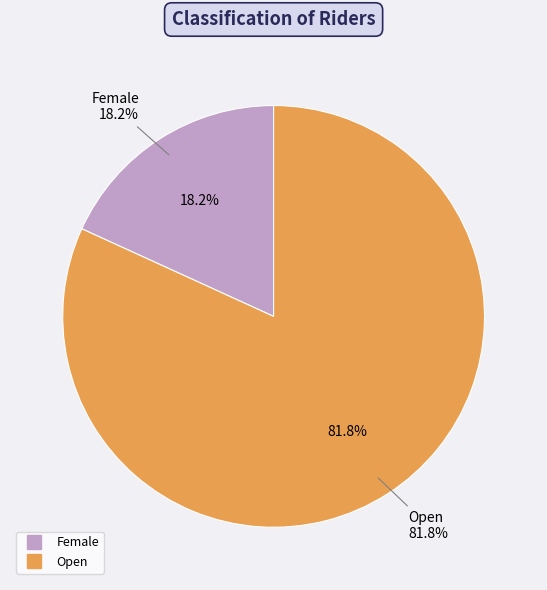

Rank the categories by value from lowest to highest.

Female, Open